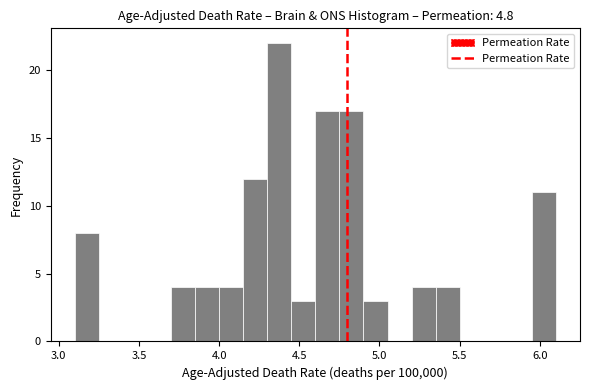

Around what value on the x-axis is the tallest bar? Give the approximate position of its centre, as read against the axis.

4.40